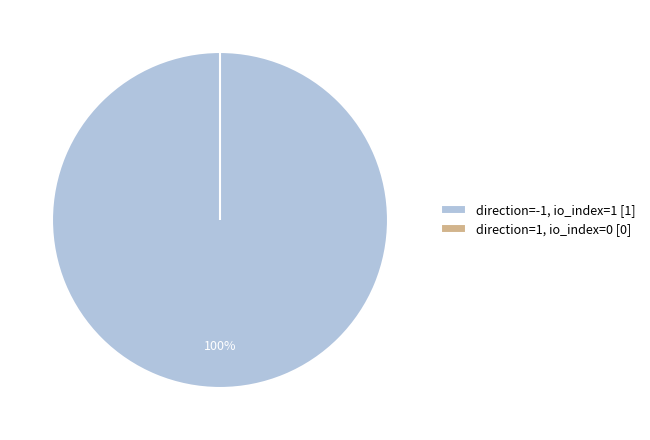

What is the change in value from -1 to 1?

-1